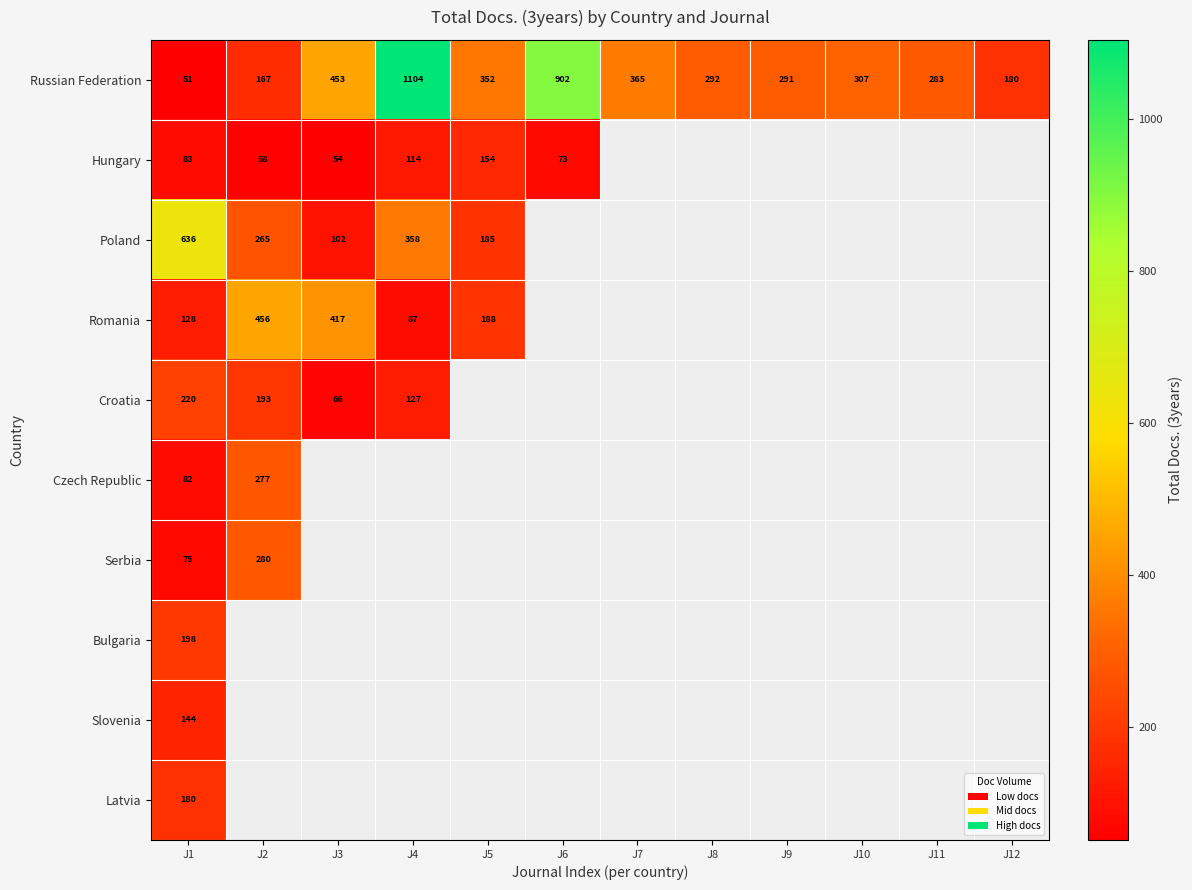

True or false: Poland has a value of 250 at J5.

False